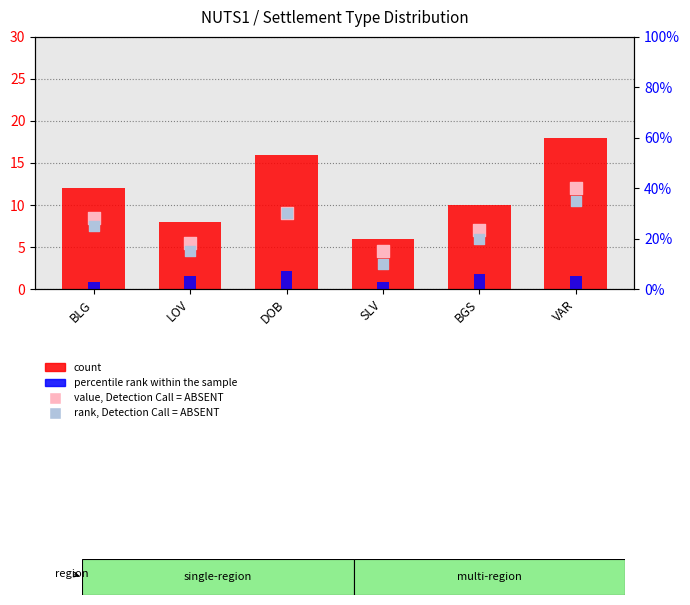

At how many categories does at least one series exceed 4?

6